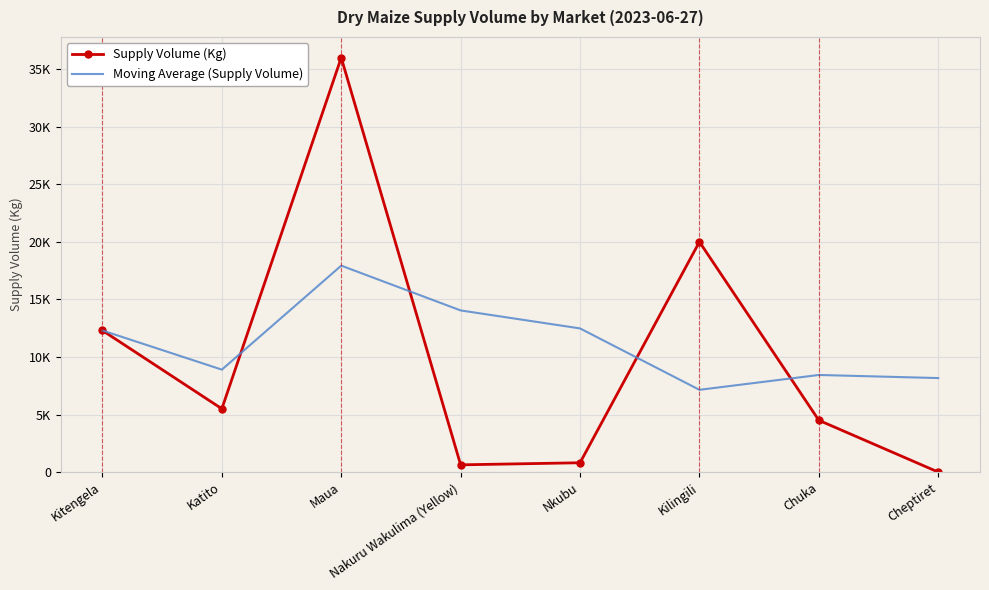

What is the difference between the maximum and minimum values in the Supply Volume (Kg) series?

35998.0